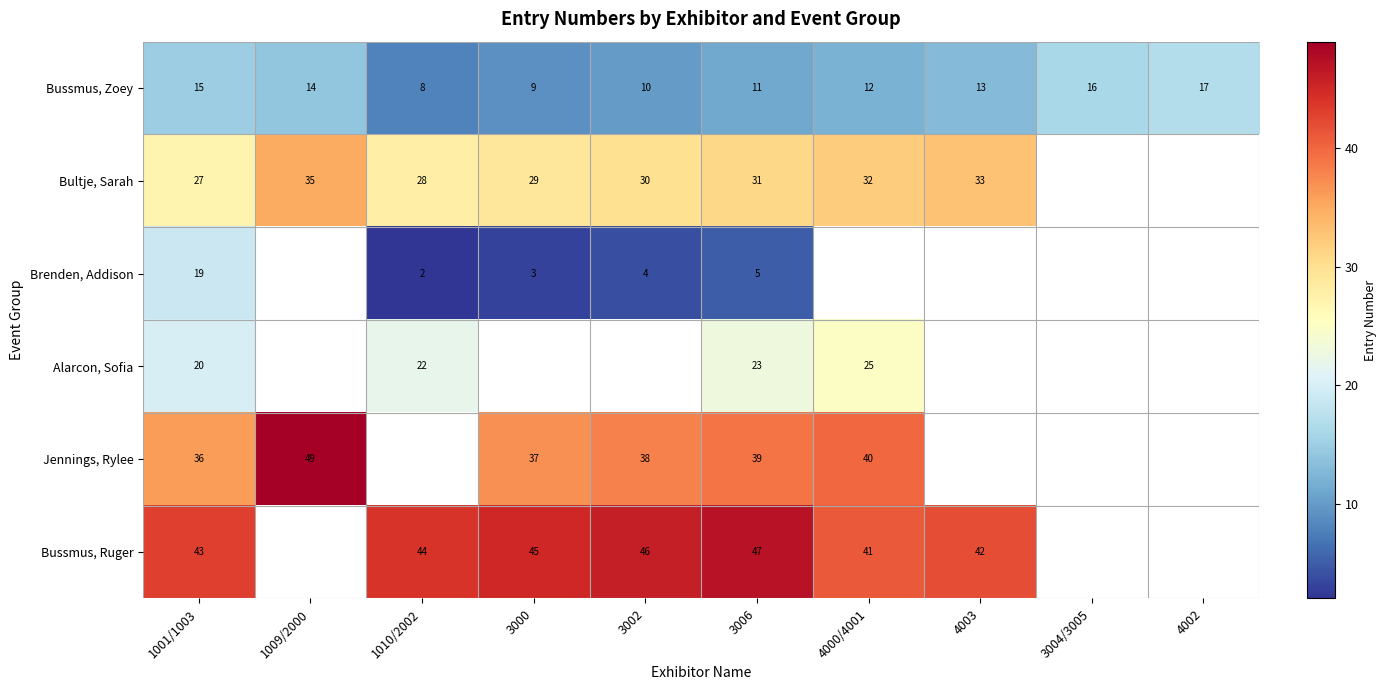

True or false: Brenden, Addison has a value of 33 at 1001/1003.

False